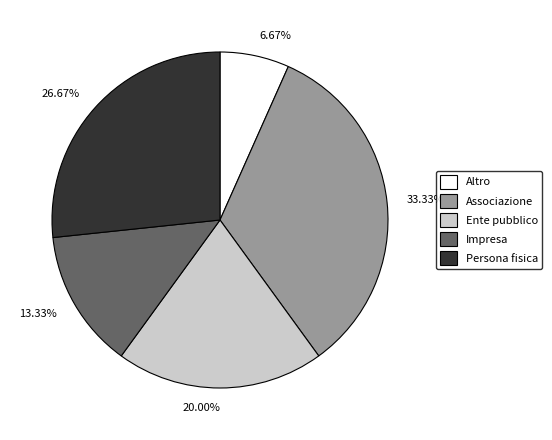

What percentage is the Altro slice, to the nearest percent?

7%